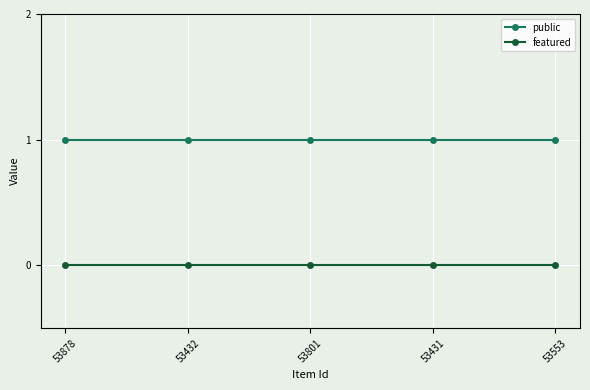

What is the difference between the highest and lowest values at 53432?

1